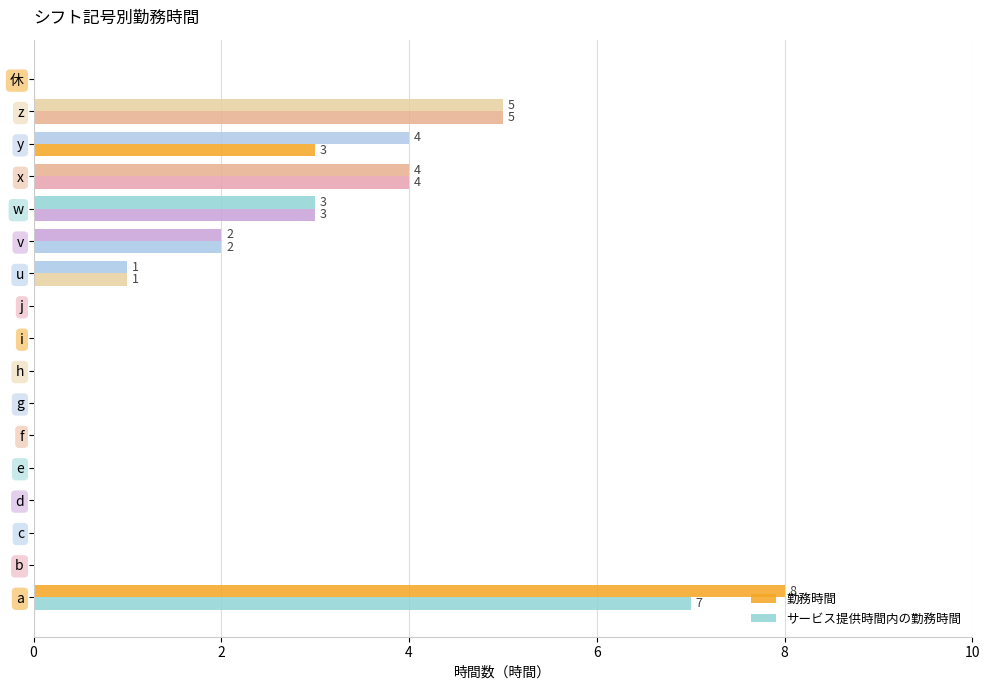

Which series has the largest range (max minus min)?

勤務時間